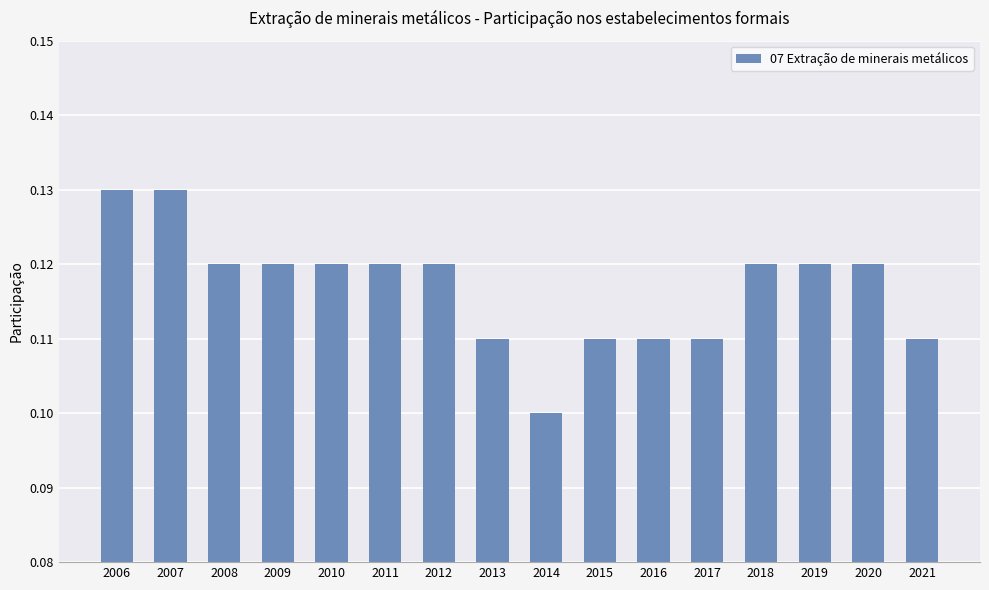

What is the sum of the values at 2010 and 2014?

0.2